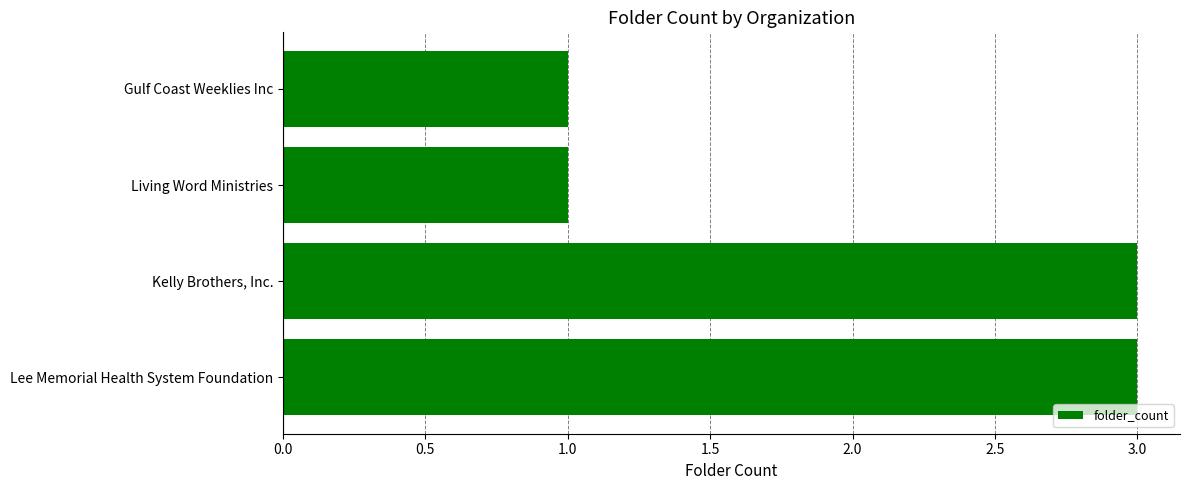

What is the sum of the values at Kelly Brothers, Inc. and Gulf Coast Weeklies Inc?

4